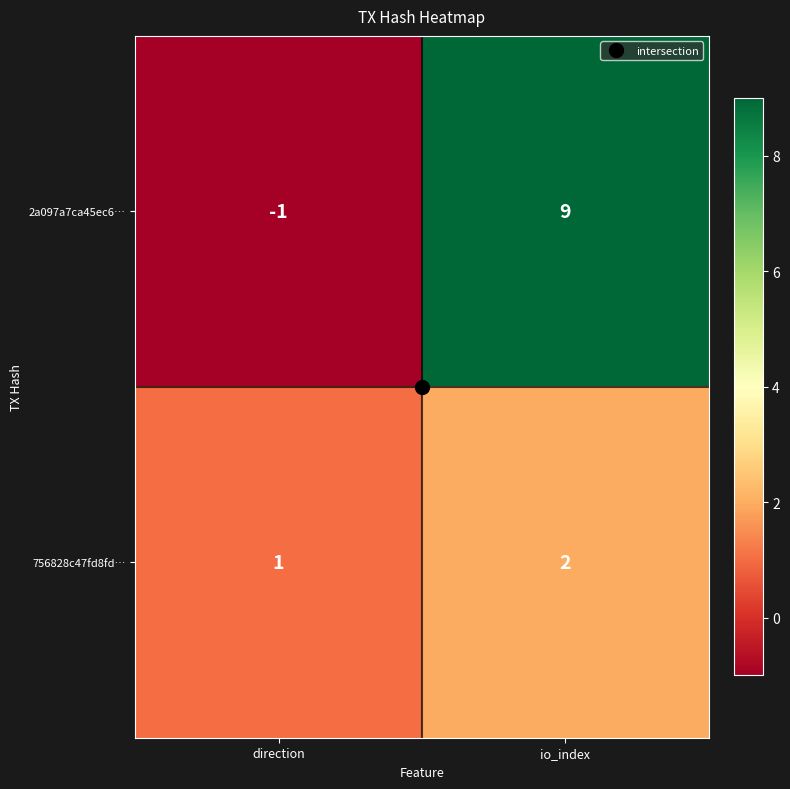

Rank the series by their average value, from lowest to highest.

756828c47fd8fd…, 2a097a7ca45ec6…